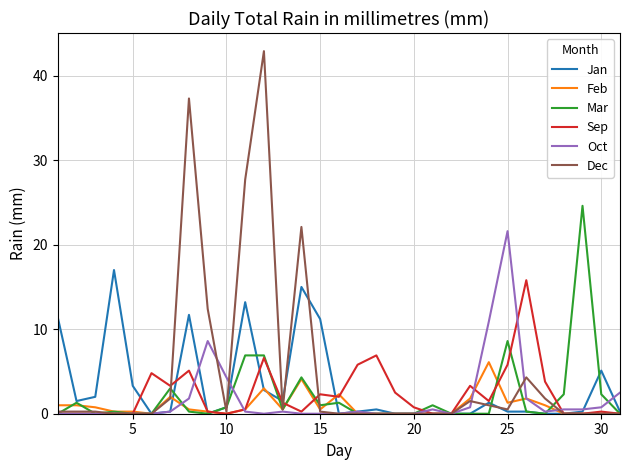

Which series has the largest range (max minus min)?

Dec